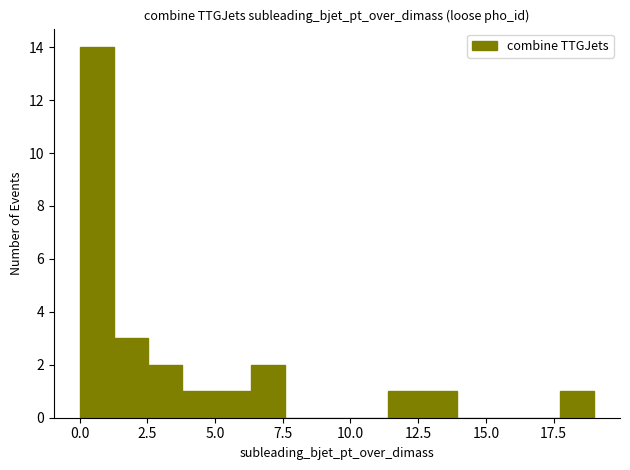

Around what value on the x-axis is the tallest bar? Give the approximate position of its centre, as read against the axis.

0.5